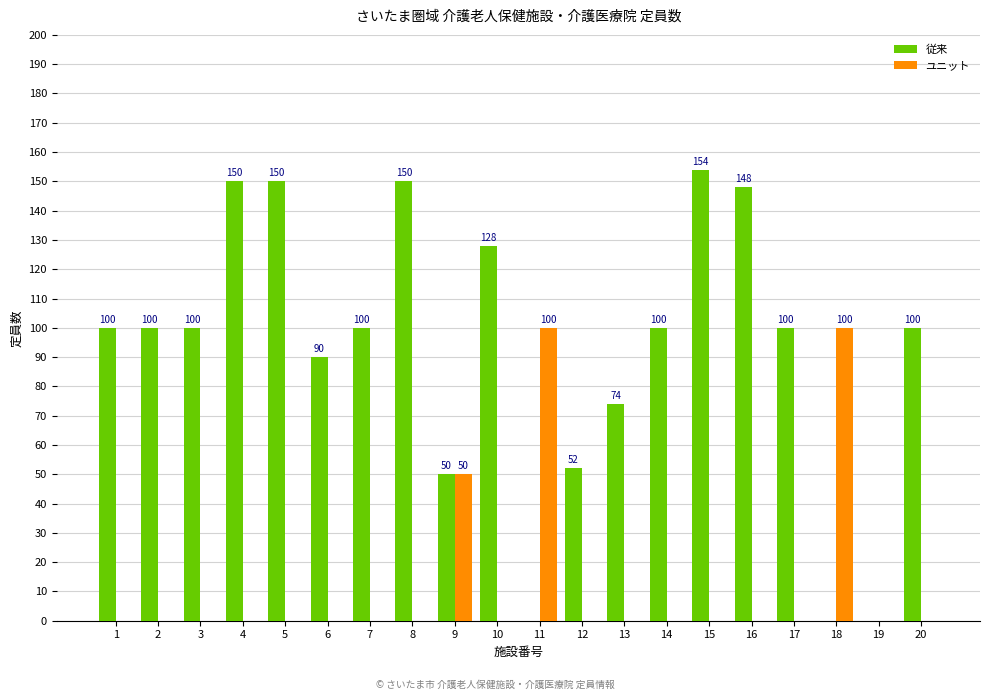

Reading right to left, what are all the values shown in this chart?

従来: 20=100	19=0	18=0	17=100	16=148	15=154	14=100	13=74	12=52	11=0	10=128	9=50	8=150	7=100	6=90	5=150	4=150	3=100	2=100	1=100
ユニット: 20=0	19=0	18=100	17=0	16=0	15=0	14=0	13=0	12=0	11=100	10=0	9=50	8=0	7=0	6=0	5=0	4=0	3=0	2=0	1=0